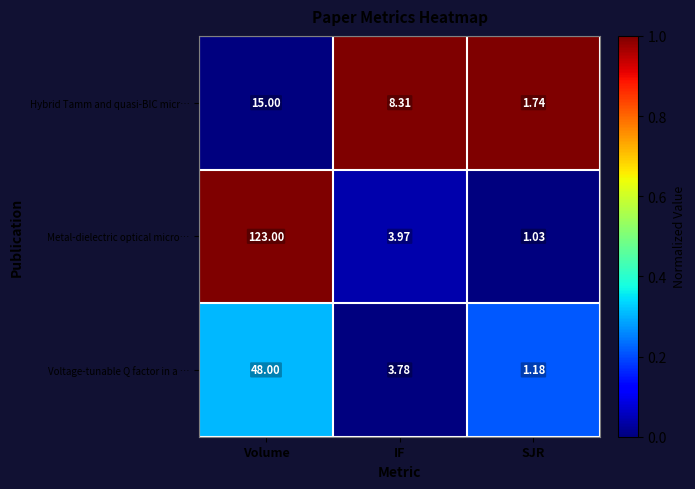

List the series in order of their peak value, lowest first.

Hybrid Tamm and quasi-BIC micr…, Voltage-tunable Q factor in a …, Metal-dielectric optical micro…